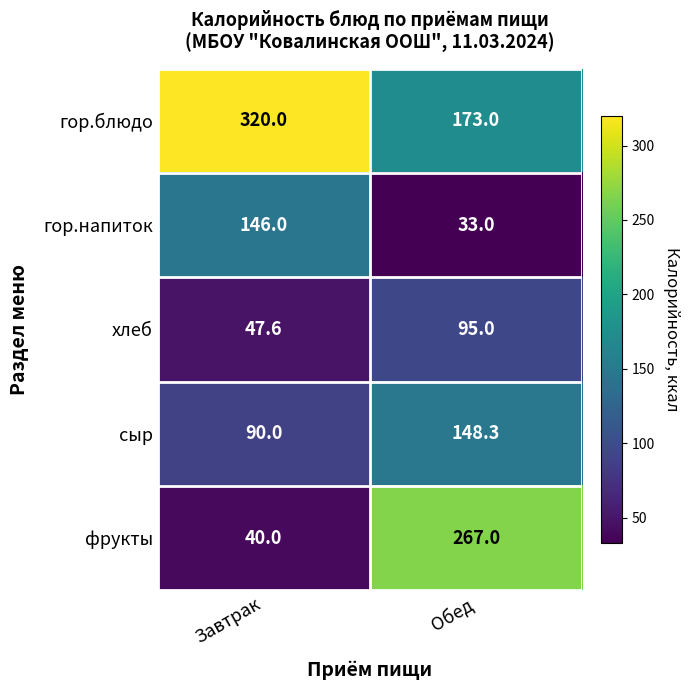

What is the sum of all гор.блюдо values?

493.0